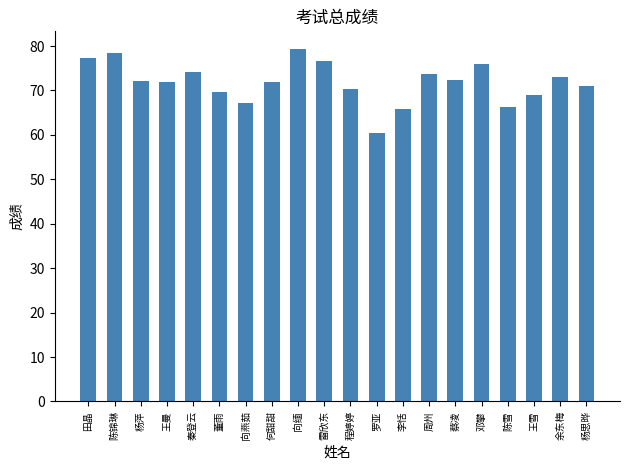

Is it true that the value at 雷欣东 is 76.6?

True